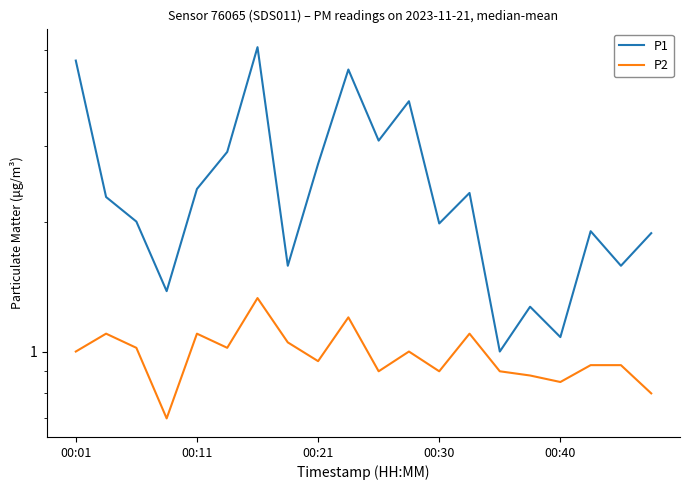

Reading right to left, transcribe all the data shown in this chart.

P1: 1.9	1.6	1.9	1.1	1.3	1.0	2.3	2.0	3.8	3.1	4.5	2.7	1.6	5.1	2.9	2.4	1.4	2.0	2.3	4.7
P2: 0.8	0.9	0.9	0.8	0.9	0.9	1.1	0.9	1.0	0.9	1.2	0.9	1.1	1.3	1.0	1.1	0.7	1.0	1.1	1.0